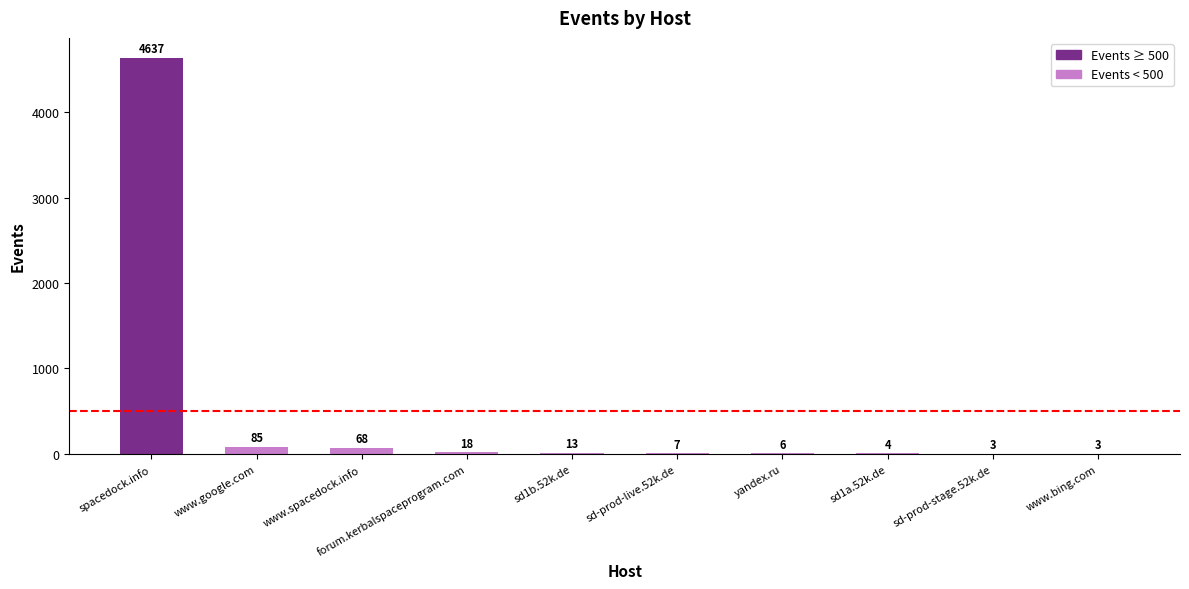

Which category has the highest value across all series?

spacedock.info